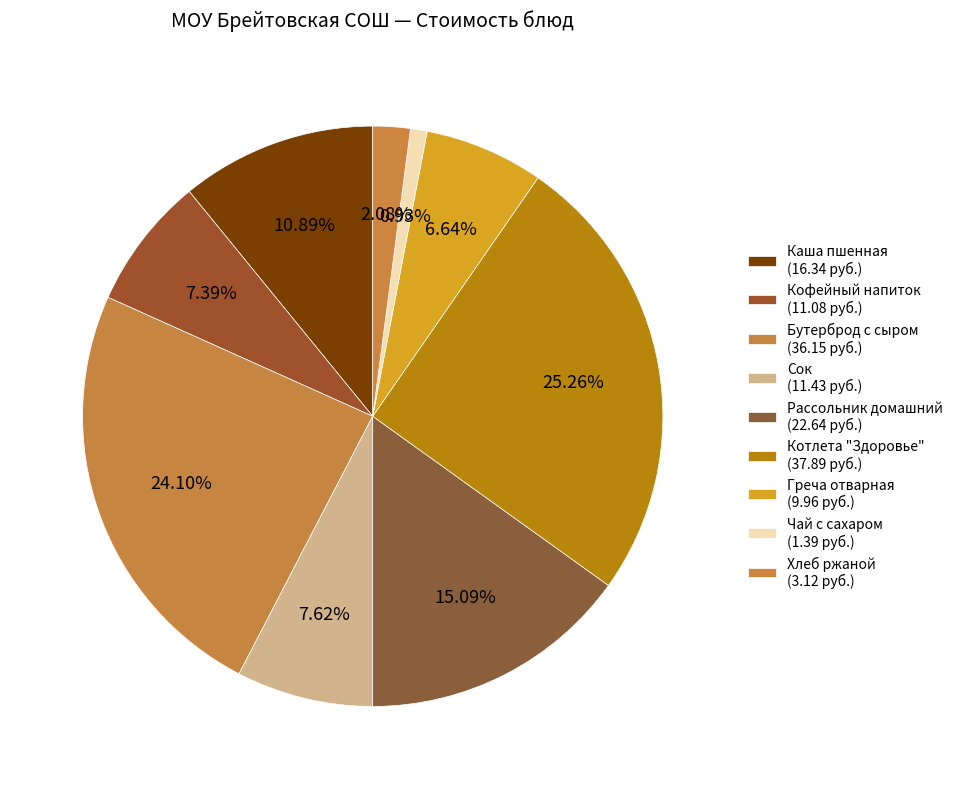

What portion of the pie excludes Бутерброд с сыром?

75.9%